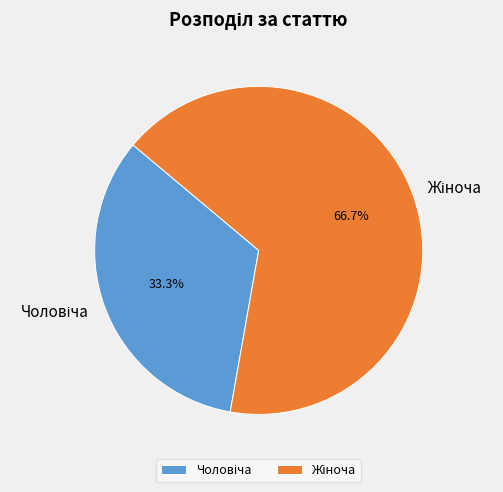

Does any single category account for the majority?

Yes